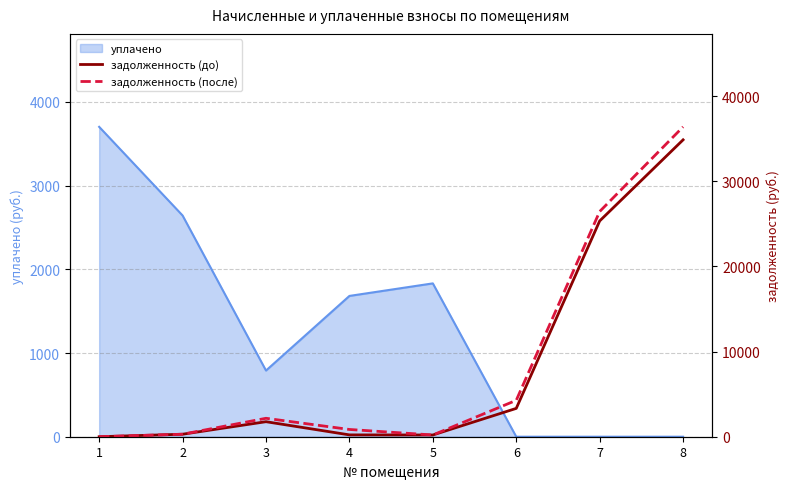

Where is задолженность (после) nearest to the value 18197?

7